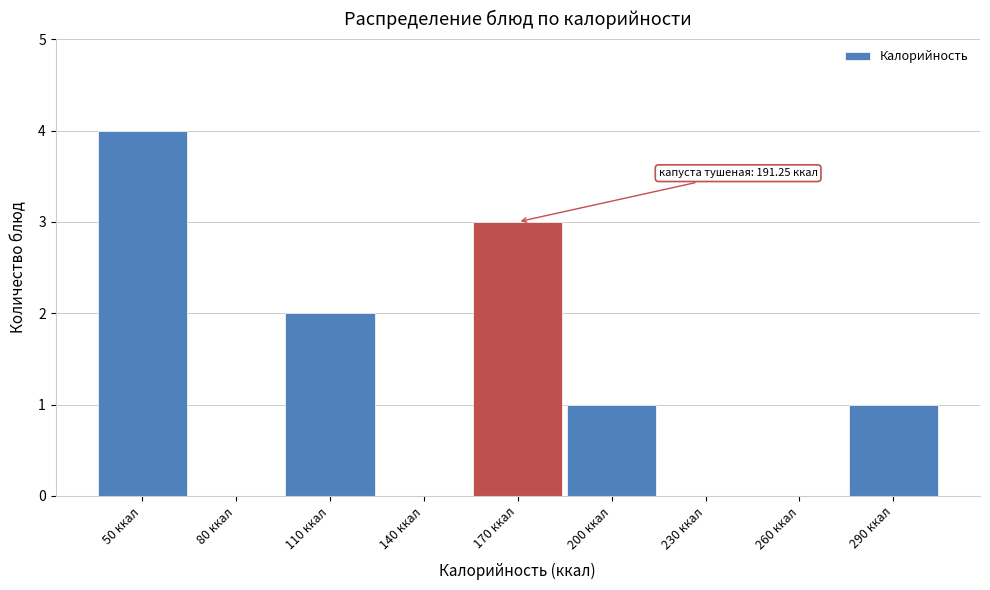

Reading left to right, what are all the values shown in this chart?

50 ккал=4	80 ккал=0	110 ккал=2	140 ккал=0	170 ккал=3	200 ккал=1	230 ккал=0	260 ккал=0	290 ккал=1